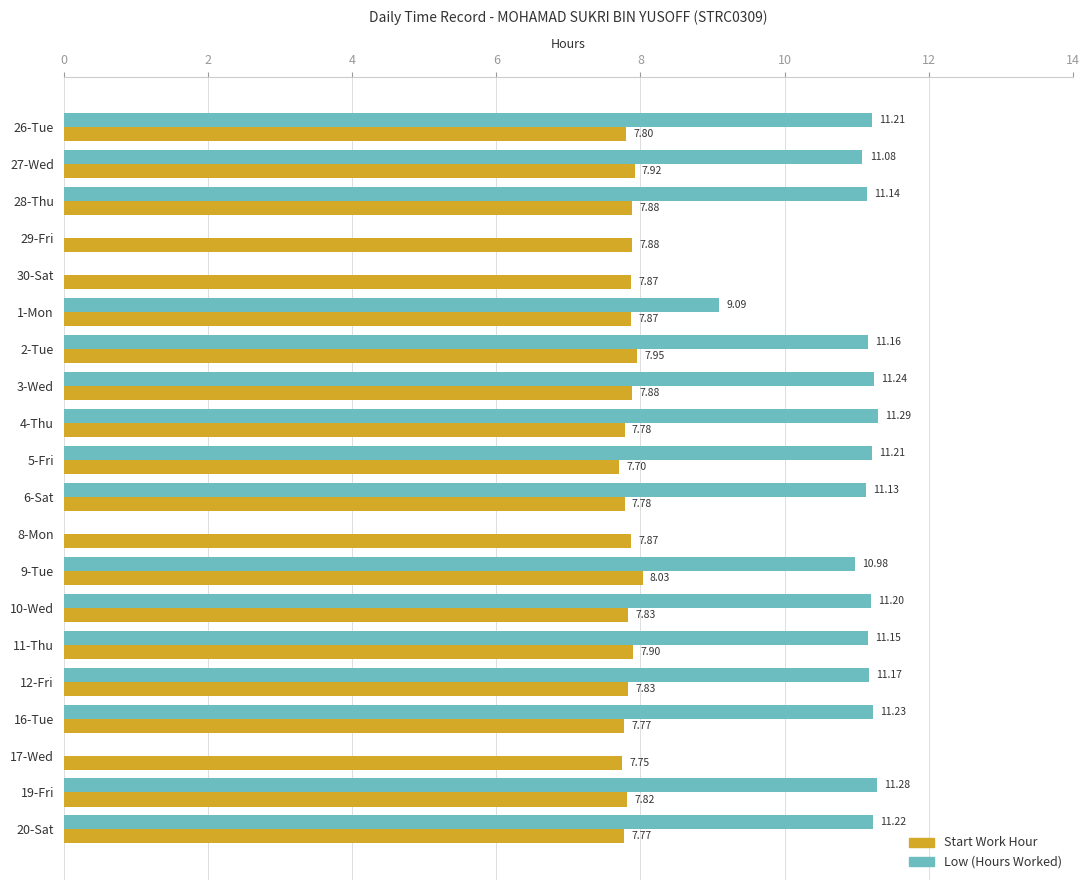

Which series has the widest spread of values?

Low (Hours Worked)